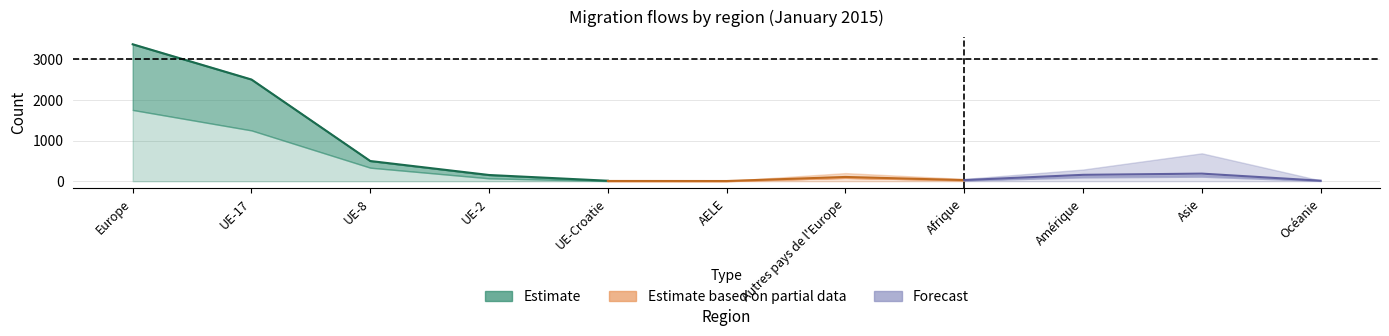

At how many categories does at least one series exceed 2343?

2